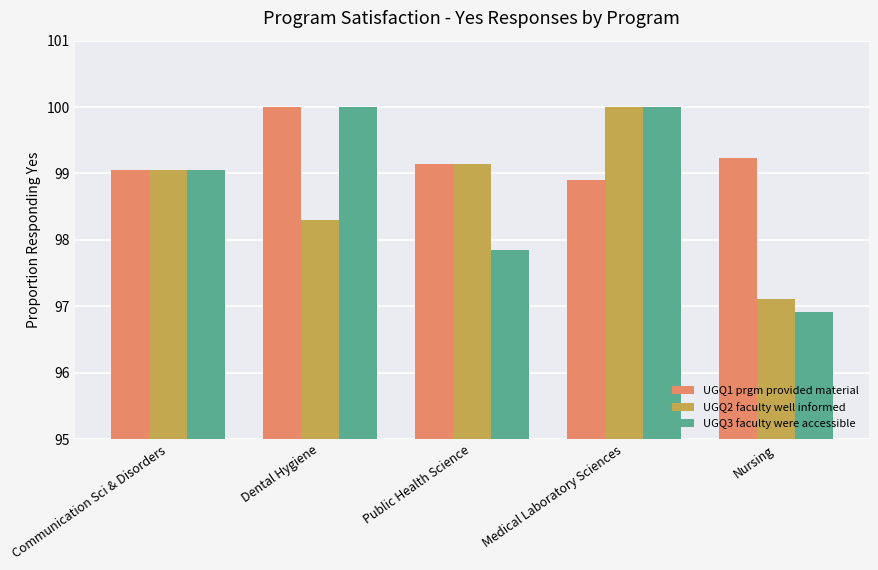

Which series changed the most between Dental Hygiene and Public Health Science?

UGQ3 faculty were accessible